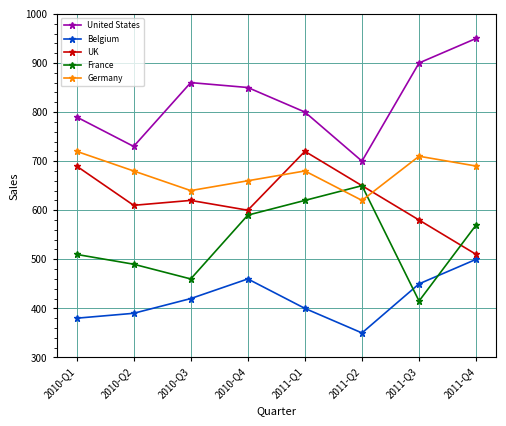

Where is the first local maximum for UK?

2010-Q3